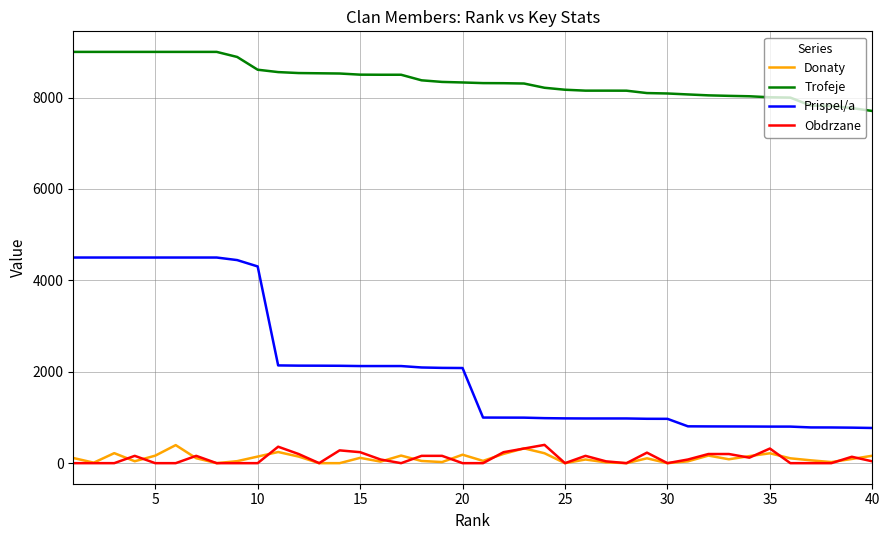

True or false: Donaty and Trofeje intersect in this chart.

False